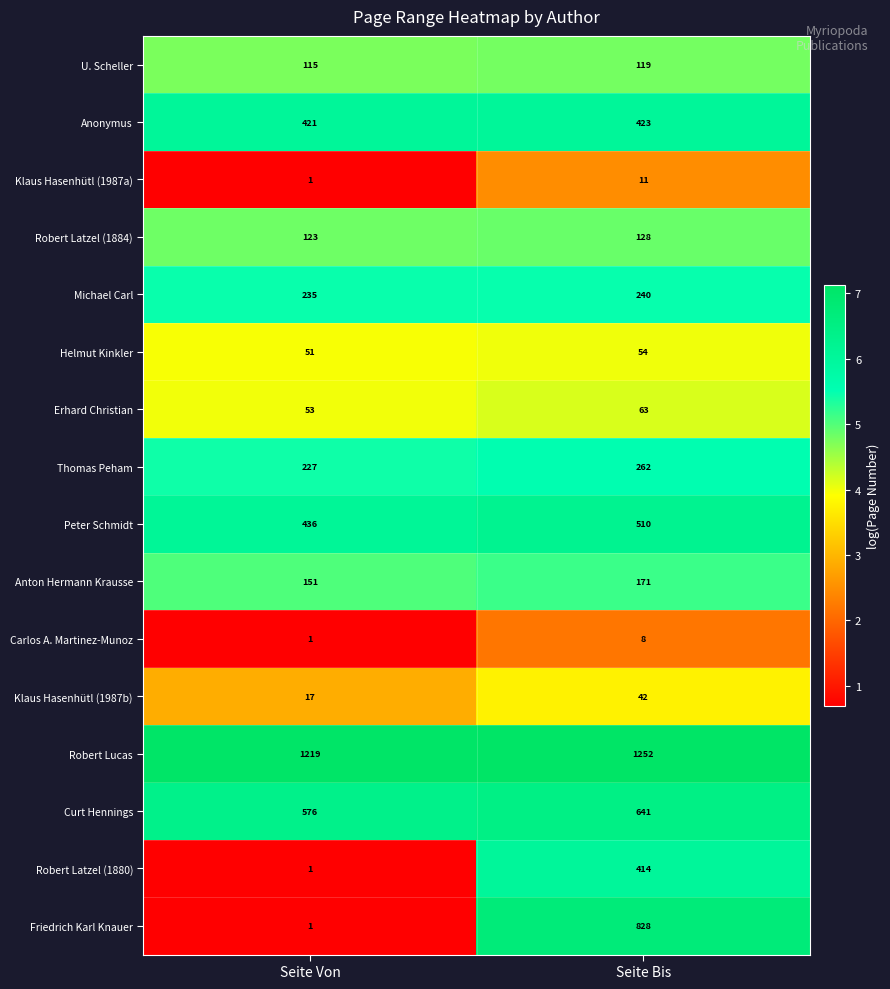

Which label corresponds to the largest value in the chart?

Seite Bis